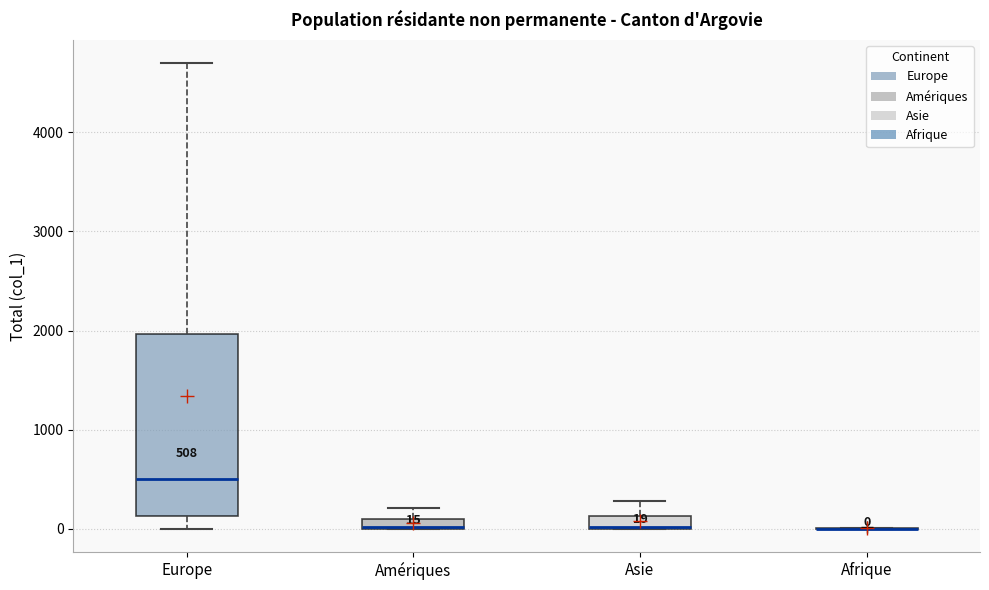

Comparing the boxes themselves (not the whiskers), which one is the tallest?

Europe